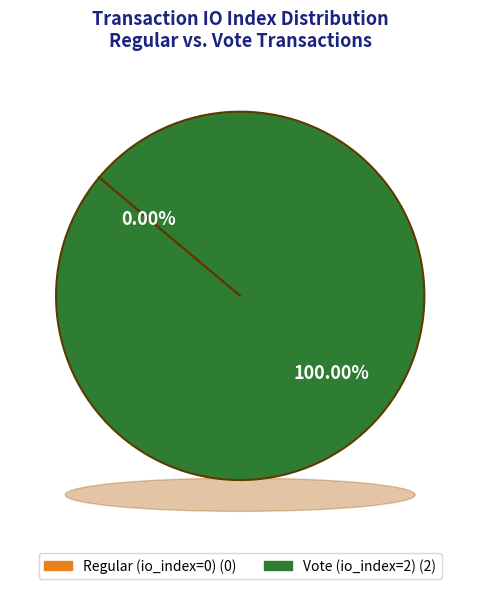

What is the change in value from Regular (io_index=0) to Vote (io_index=2)?

+2